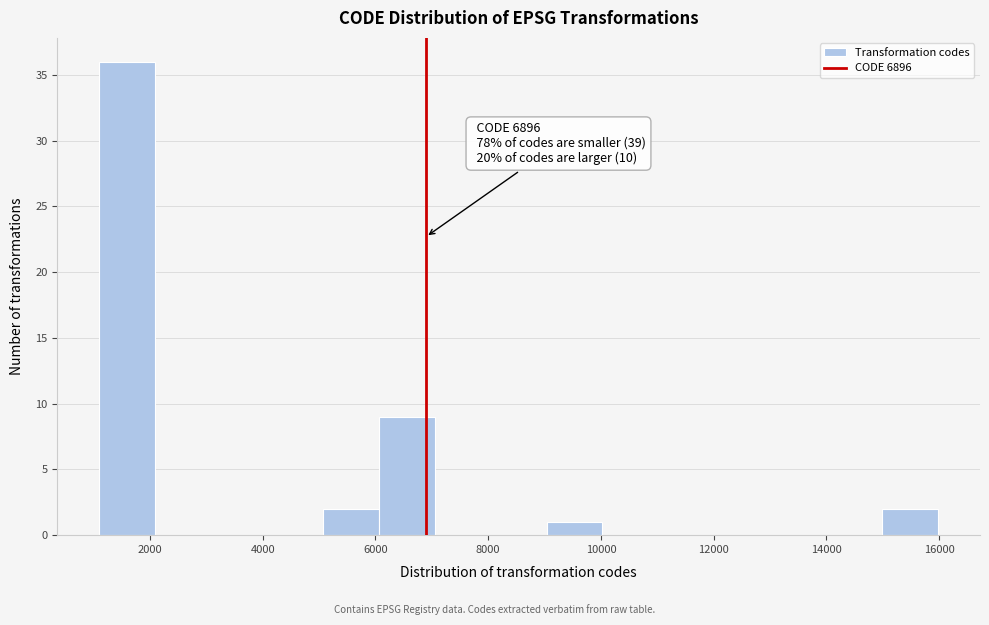

Which range on the x-axis has the tallest bar?

1200 to 2000